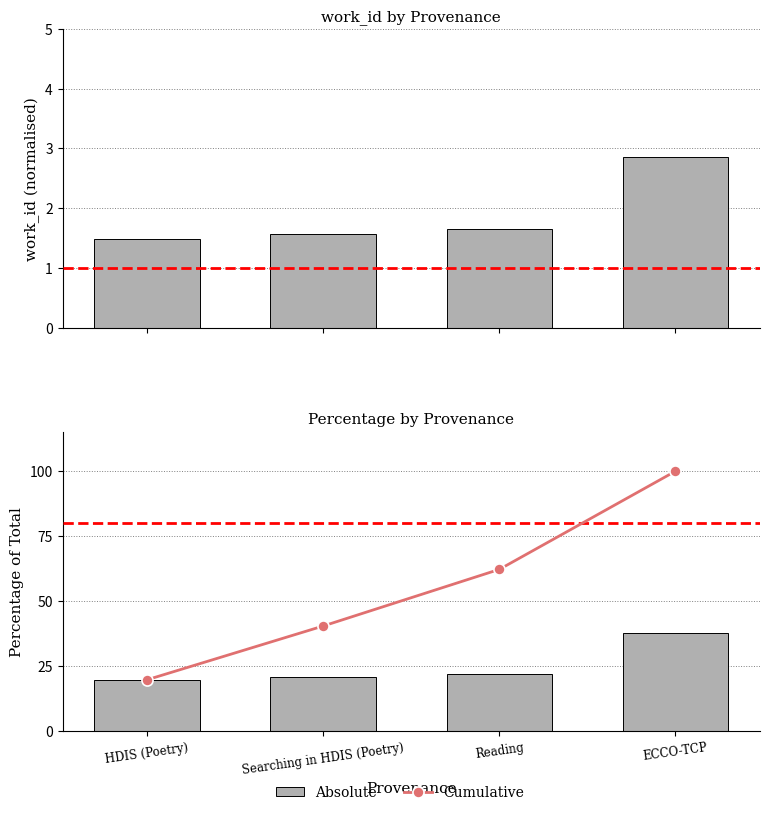

What is the approximate value of Cumulative at Reading?

62.2